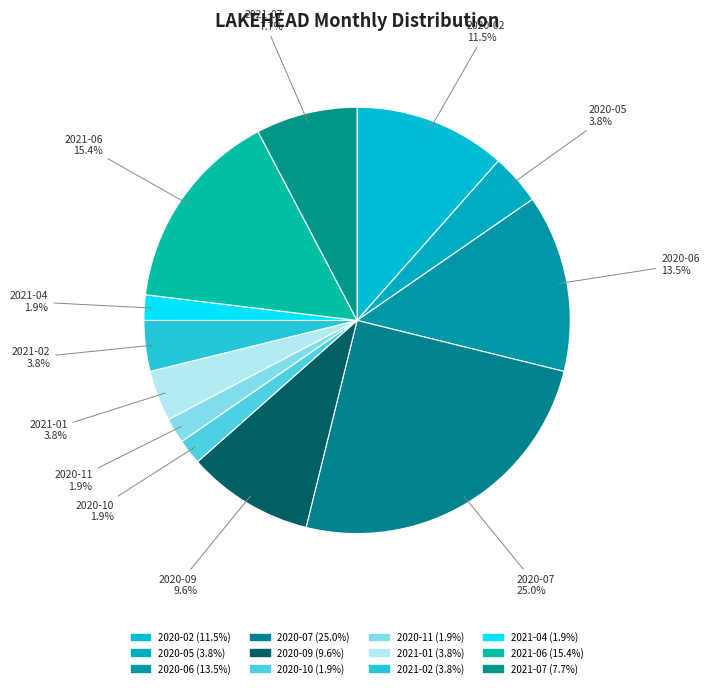

Do 2020-11 and 2021-01 together represent more than half of the pie?

No